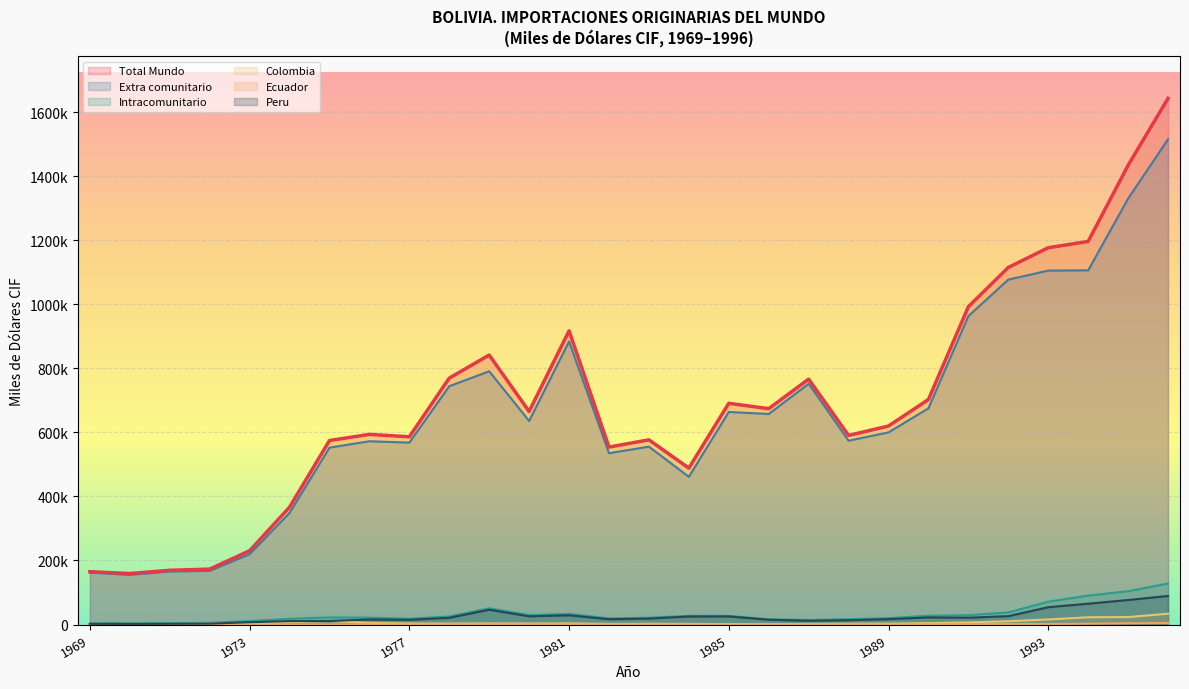

True or false: Total Mundo and Intracomunitario intersect in this chart.

False